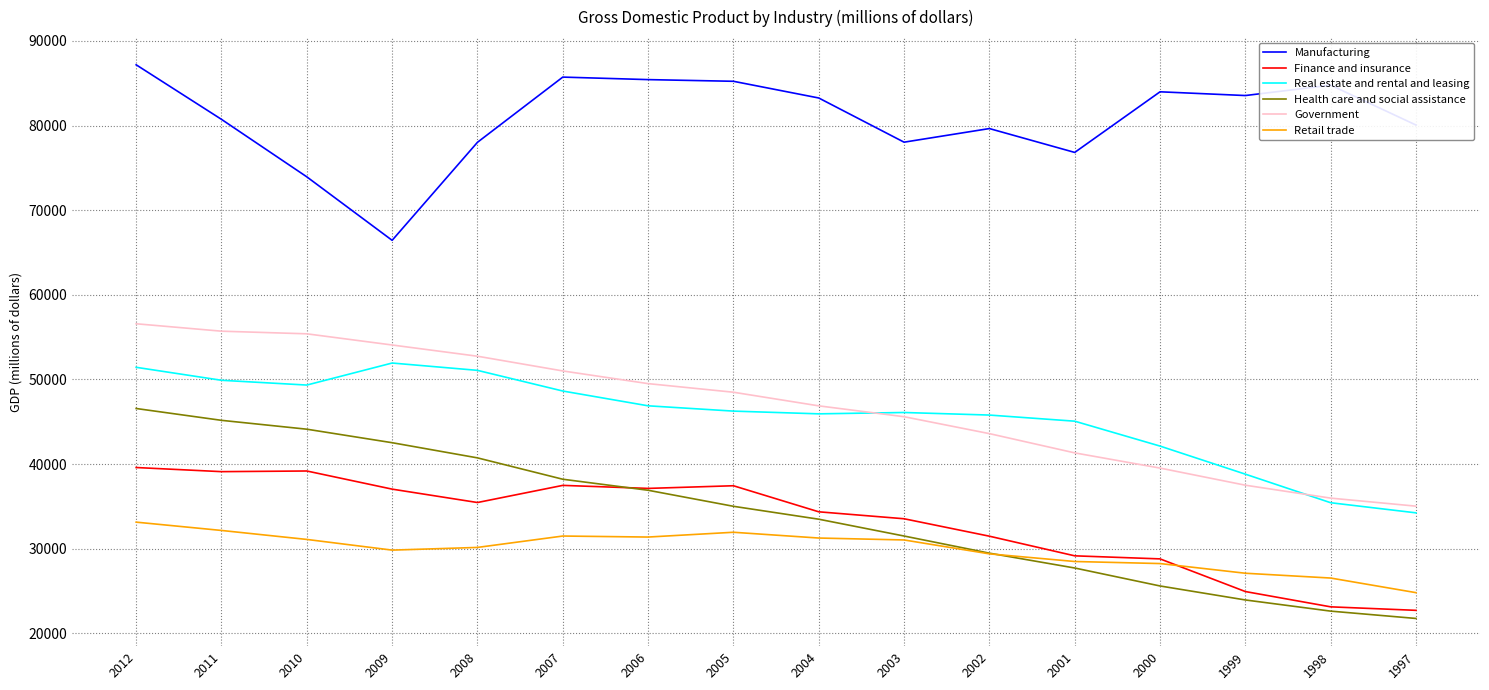

True or false: Finance and insurance and Health care and social assistance cross at least once.

True